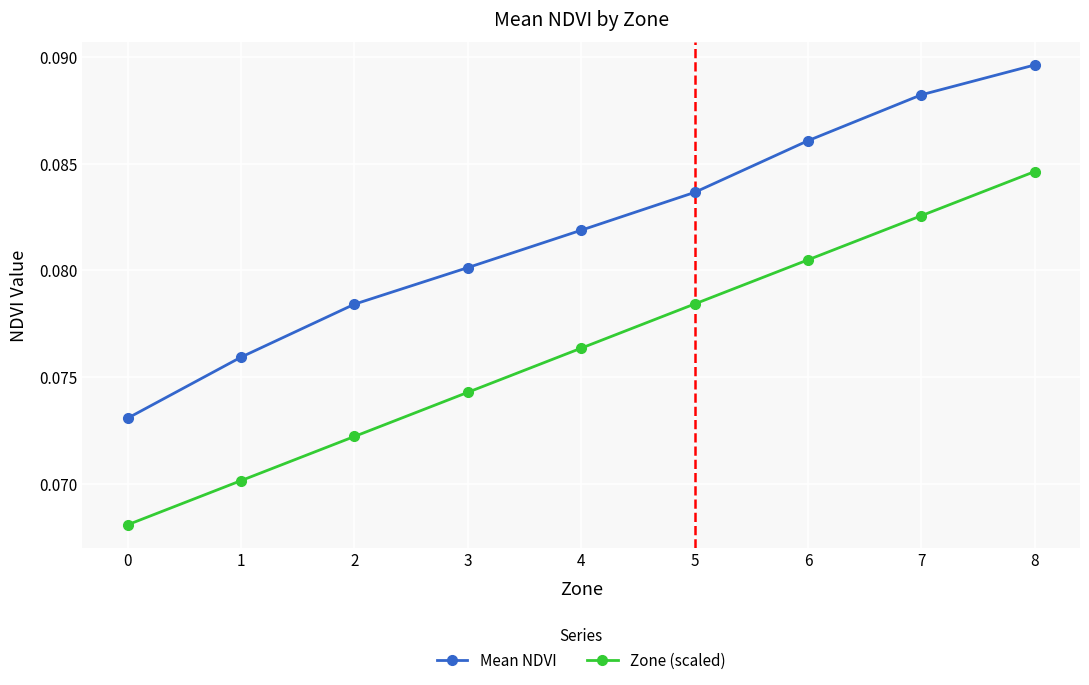

The value of Mean NDVI at 2 is 0.0. True or false?

False